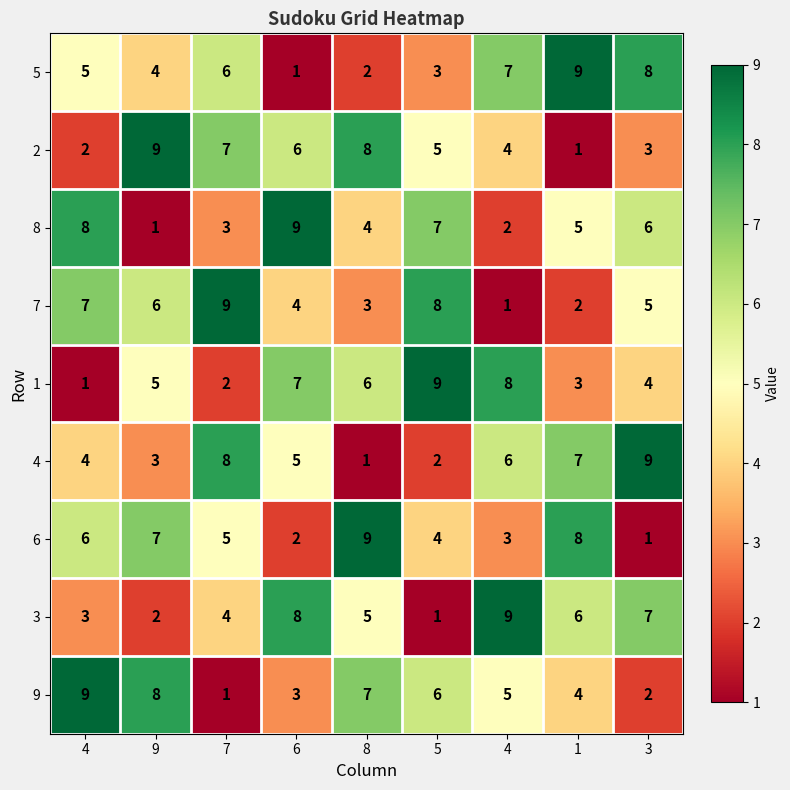

Which has a higher value, 9 or 7?

7